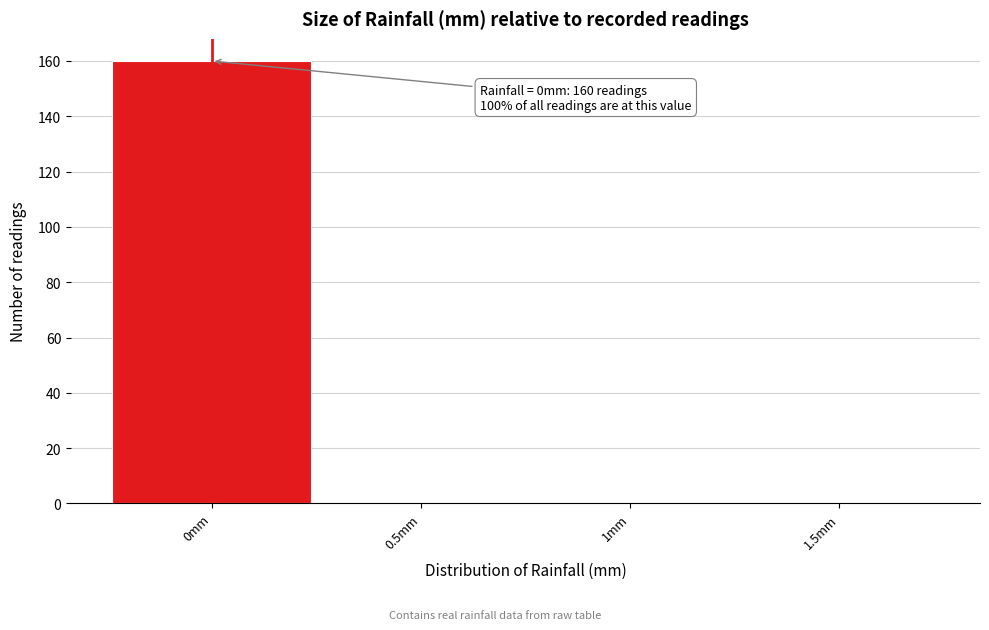

Which range on the x-axis has the tallest bar?

-0.25 to 0.25